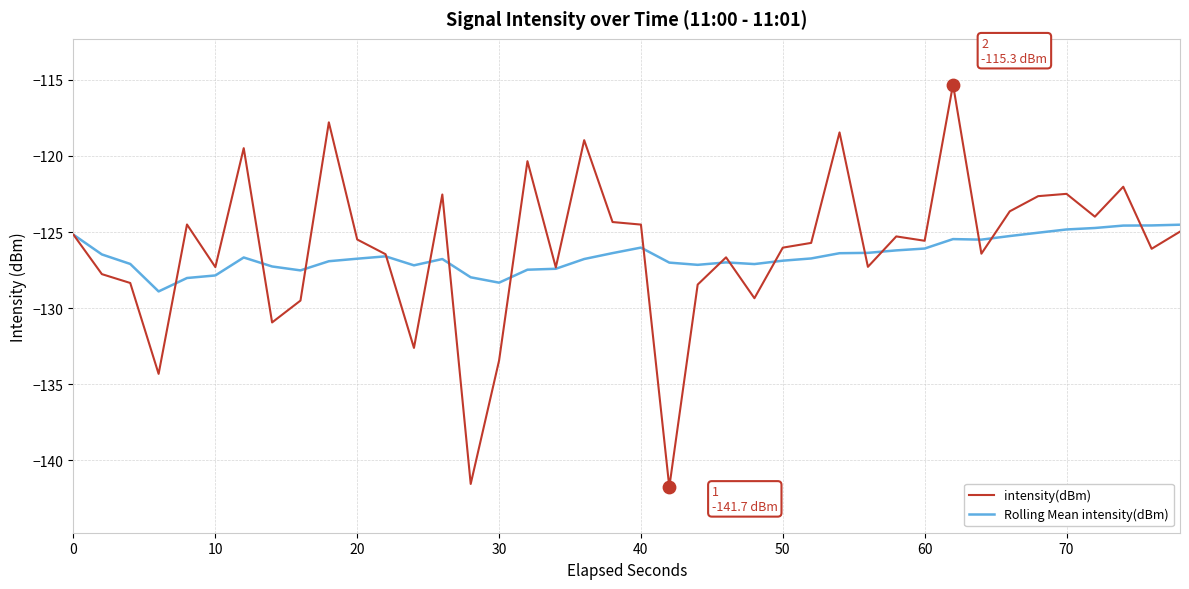

Which series has the largest range (max minus min)?

intensity(dBm)